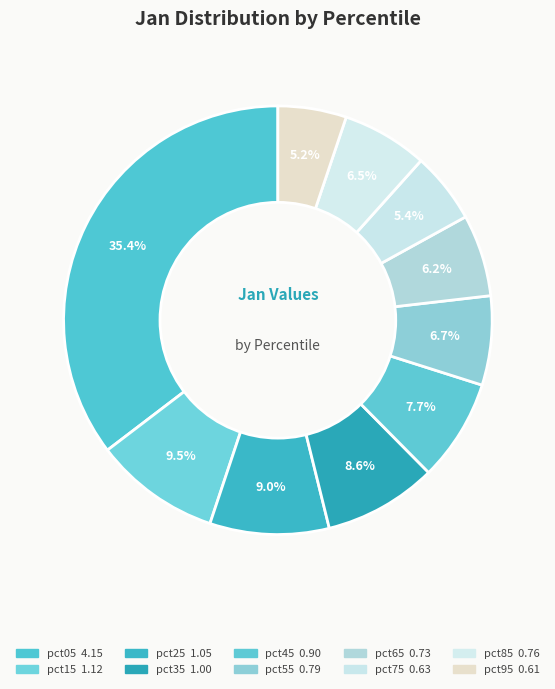

To the nearest percent, what portion does pct25 represent?

9%